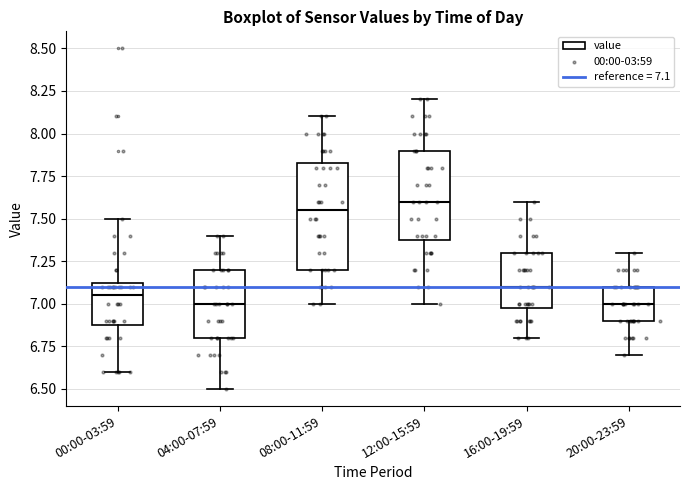

Where is the lower edge of the box for 00:00-03:59 on the y-axis? The values are not printed on the chart, so give them approximately, as read against the axis.

6.90